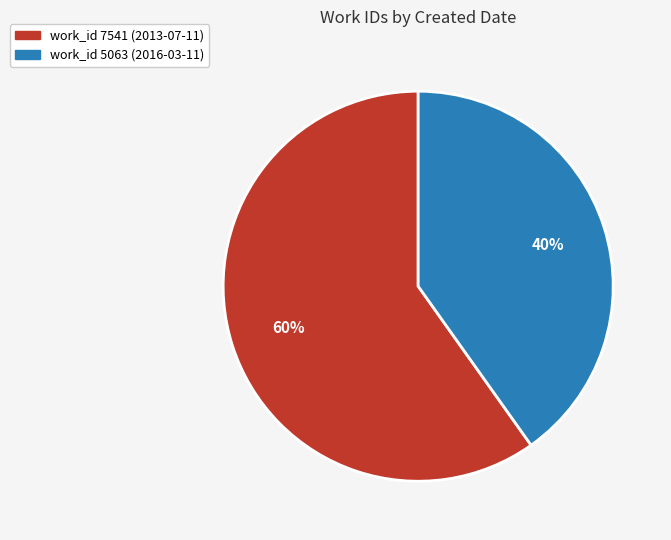

How many segments does this pie chart have?

2